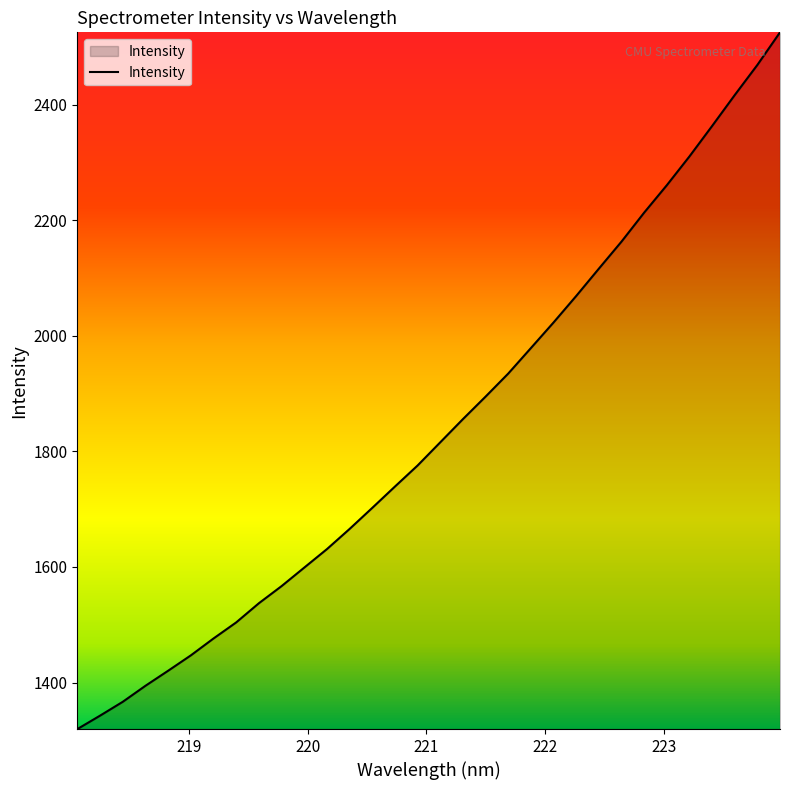

What is the greatest value displayed?

2525.2